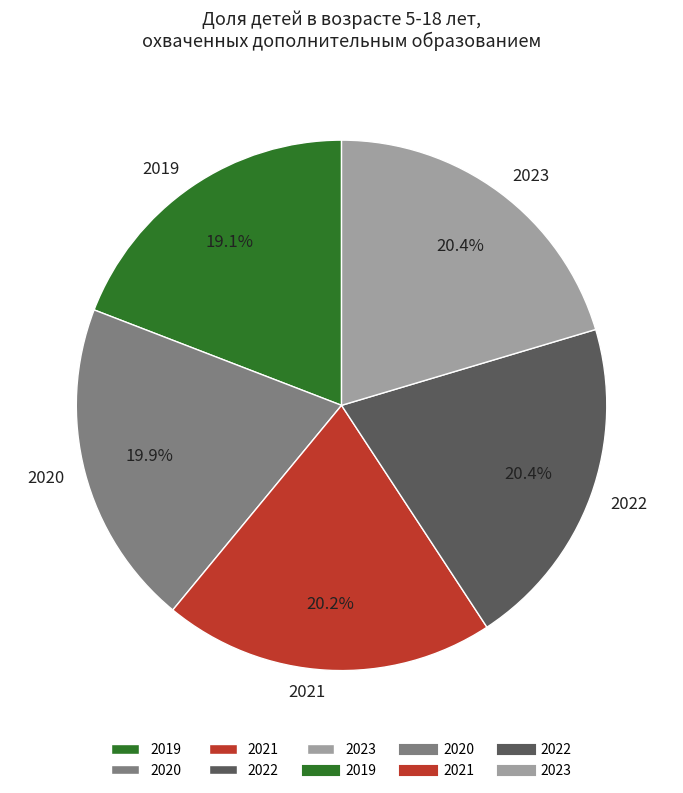

True or false: 2019 accounts for 19% of the total.

True